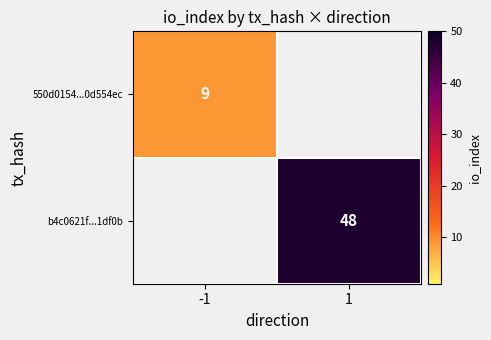

The value of b4c0621f...1df0b at 1 is 79.1. True or false?

False